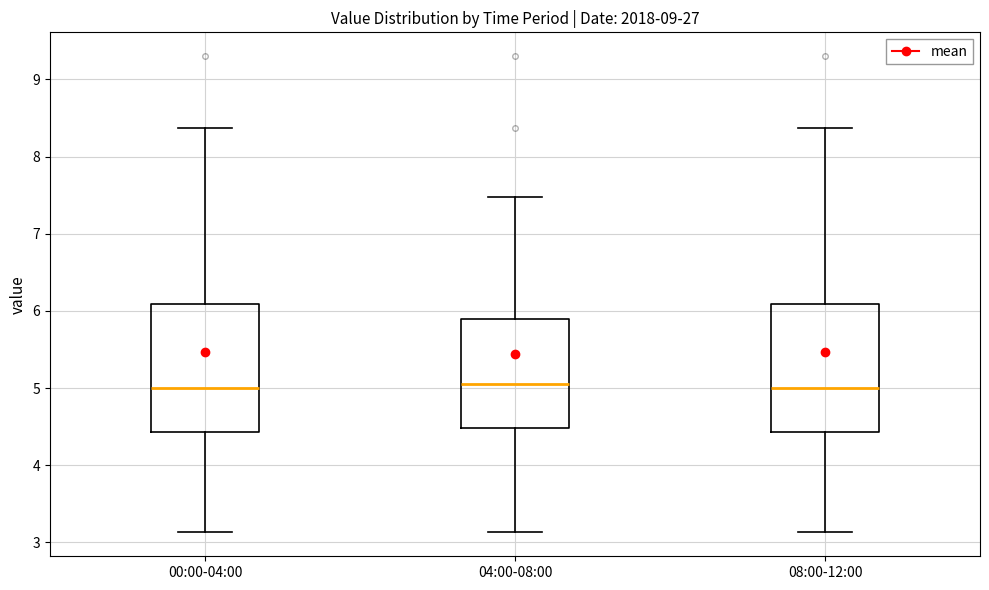

Reading left to right, read every box against the y-axis: the position of its median line, the range the box covers, and the ends of its whiskers. The values are not printed on the chart, so give them approximately, as read against the axis.

00:00-04:00: median 5.0, box 4.4 to 6.1, whiskers 3.1 to 8.4
04:00-08:00: median 5.1, box 4.5 to 5.9, whiskers 3.1 to 7.5
08:00-12:00: median 5.0, box 4.4 to 6.1, whiskers 3.1 to 8.4